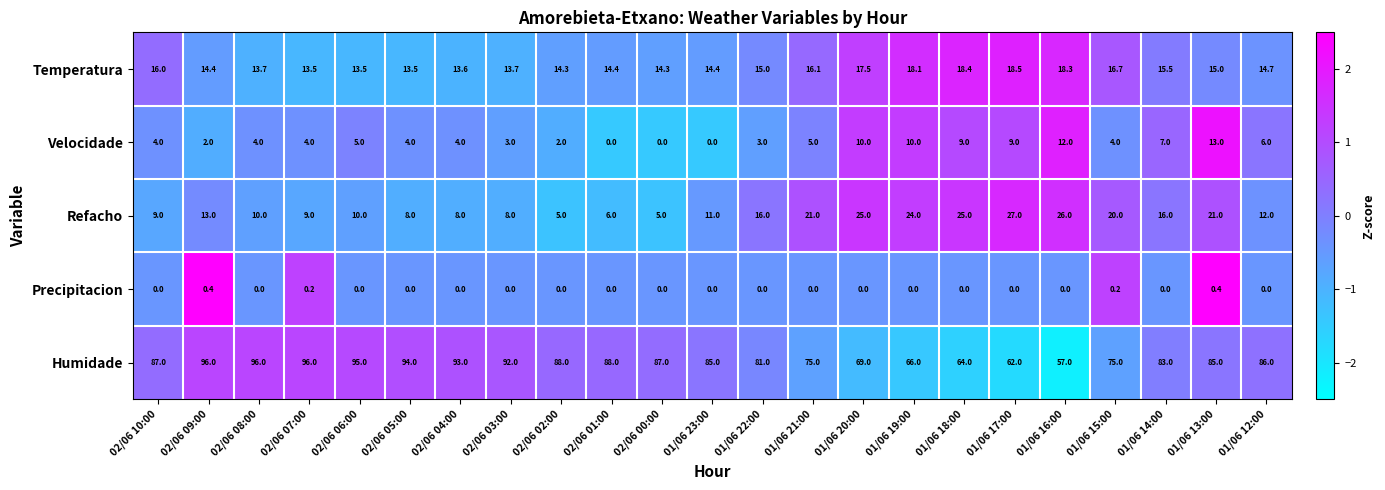

What is the smallest value displayed?

0.0